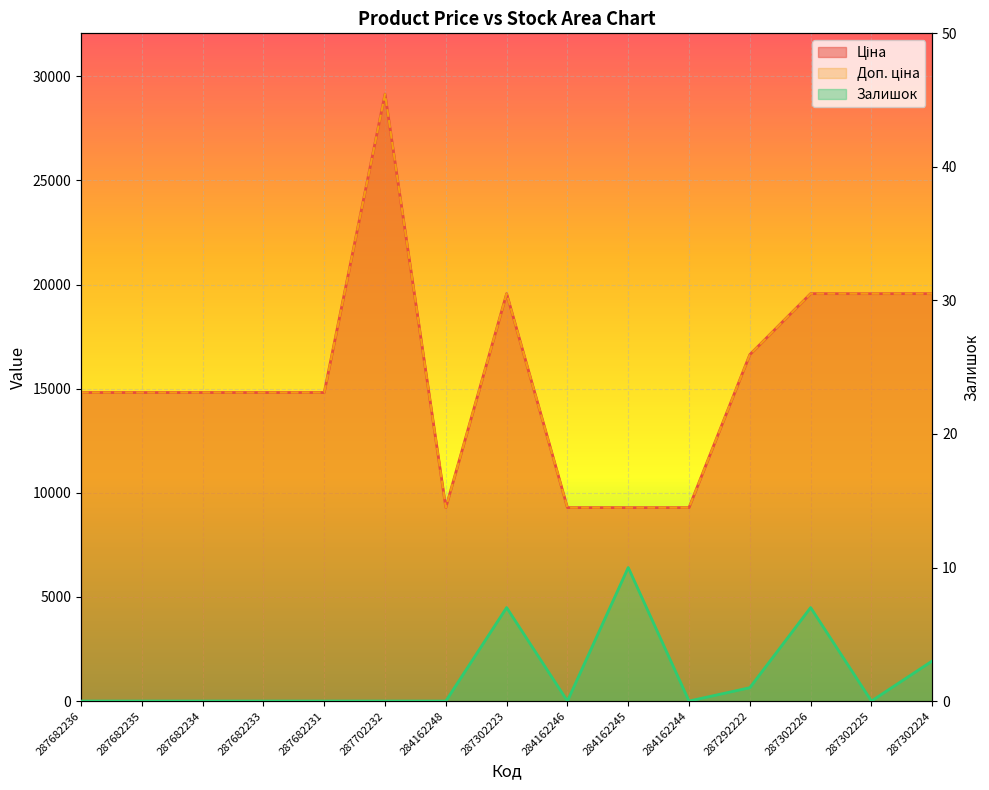

Reading left to right, transcribe all the data shown in this chart.

Ціна: 287682236=14817.6	287682235=14817.6	287682234=14817.6	287682233=14817.6	287682231=14817.6	287702232=29152.3	284162248=9290.5	287302223=19564.9	284162246=9290.5	284162245=9290.5	284162244=9290.5	287292222=16636.8	287302226=19564.9	287302225=19564.9	287302224=19564.9
Доп. ціна: 287682236=14817.6	287682235=14817.6	287682234=14817.6	287682233=14817.6	287682231=14817.6	287702232=29152.3	284162248=9290.5	287302223=19564.9	284162246=9290.5	284162245=9290.5	284162244=9290.5	287292222=16636.8	287302226=19564.9	287302225=19564.9	287302224=19564.9
Залишок: 287682236=0.0	287682235=0.0	287682234=0.0	287682233=0.0	287682231=0.0	287702232=0.0	284162248=0.0	287302223=7.0	284162246=0.0	284162245=10.0	284162244=0.0	287292222=1.0	287302226=7.0	287302225=0.0	287302224=3.0